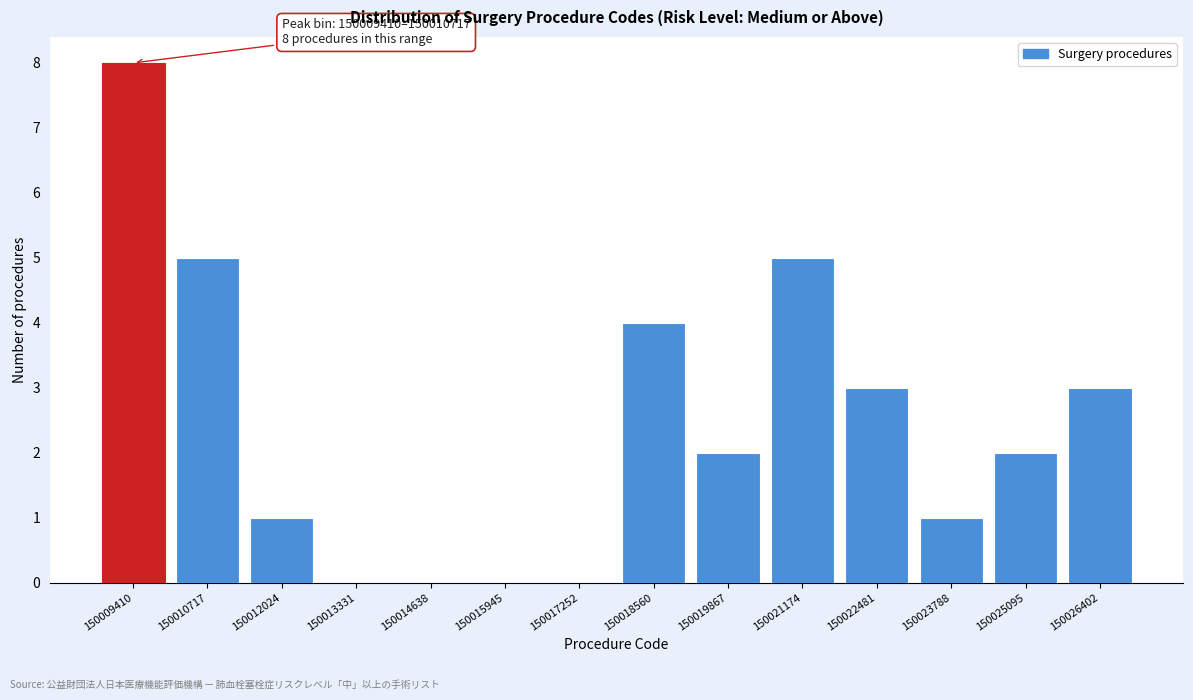

Reading left to right, extract all data points from this chart.

150009410=8	150010717=5	150012024=1	150013331=0	150014638=0	150015945=0	150017252=0	150018560=4	150019867=2	150021174=5	150022481=3	150023788=1	150025095=2	150026402=3